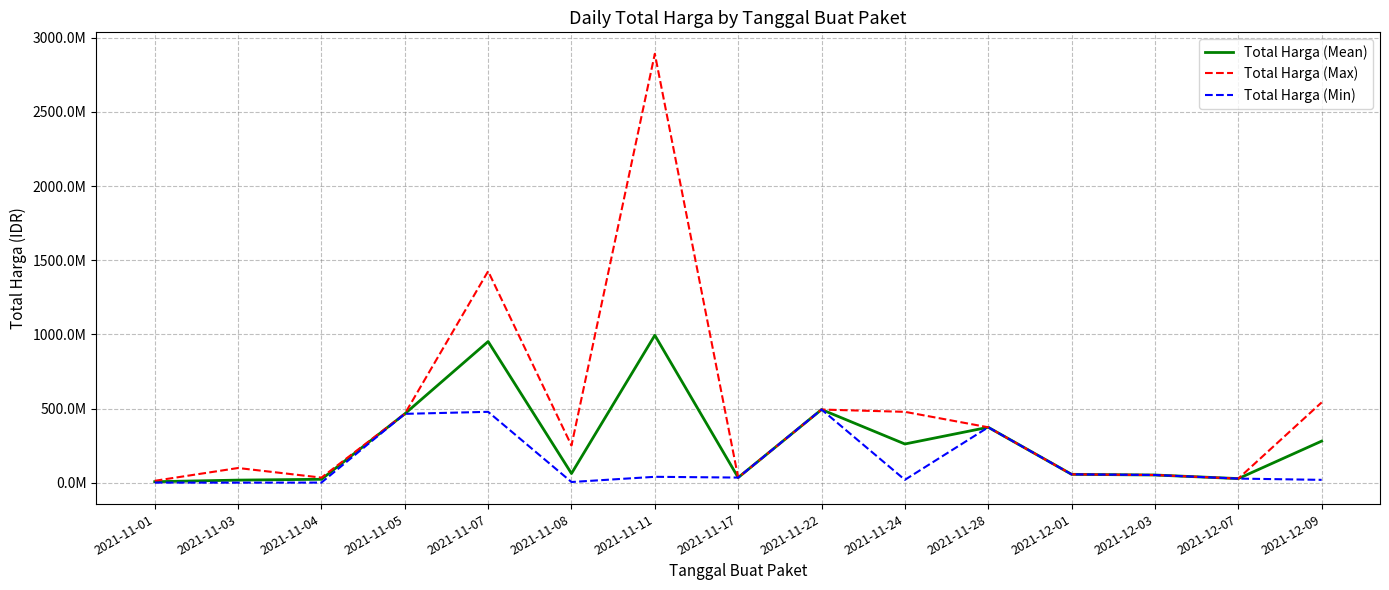

Reading left to right, what are all the values shown in this chart?

Total Harga (Mean): 6393750	17191040	22673519	464002100	951733950	61703200	993854413	34292000	493000000	260737500	373404000	56152800	51601000	27412000	280139450
Total Harga (Max): 12453900	98772570	34000000	464002100	1425867900	250350000	2892122000	34292000	493000000	477600000	373404000	56152800	51601000	27412000	541071000
Total Harga (Min): 333600	78000	577875	464002100	477600000	4350000	39440000	34292000	493000000	19175000	373404000	56152800	51601000	27412000	18900000